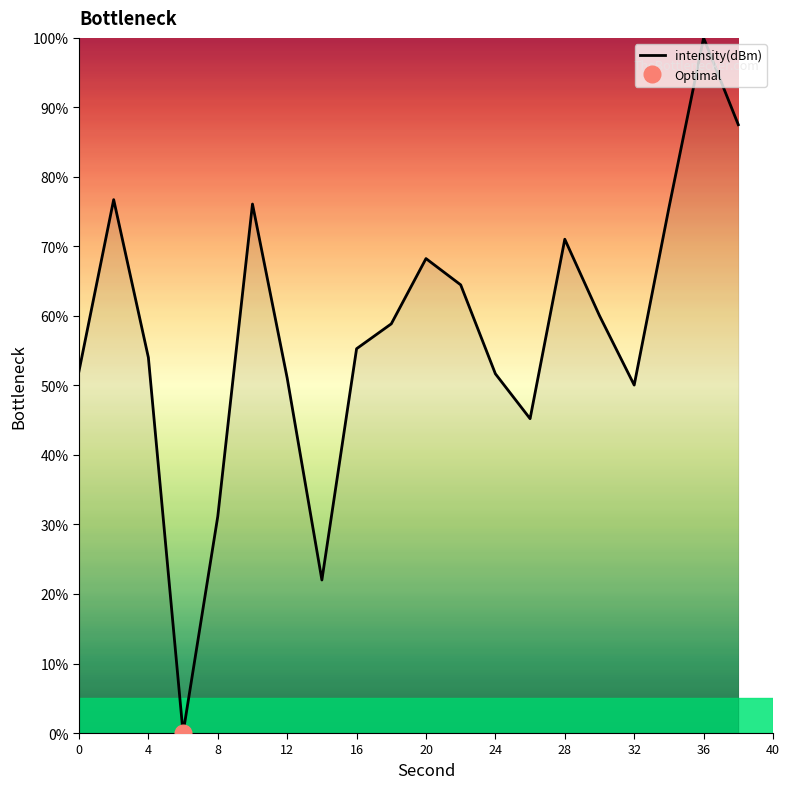

Which label corresponds to the largest value in the chart?

36